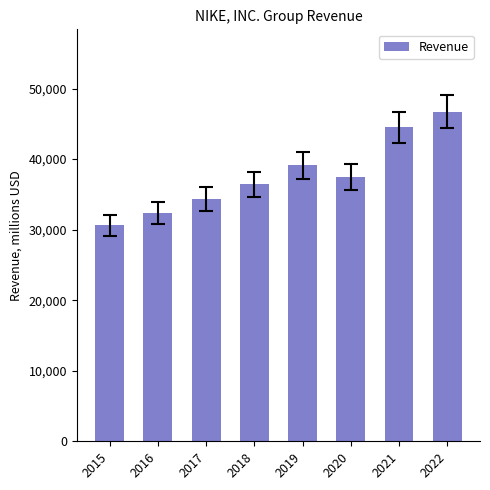

List the labels in order of value, smallest first.

2015, 2016, 2017, 2018, 2020, 2019, 2021, 2022